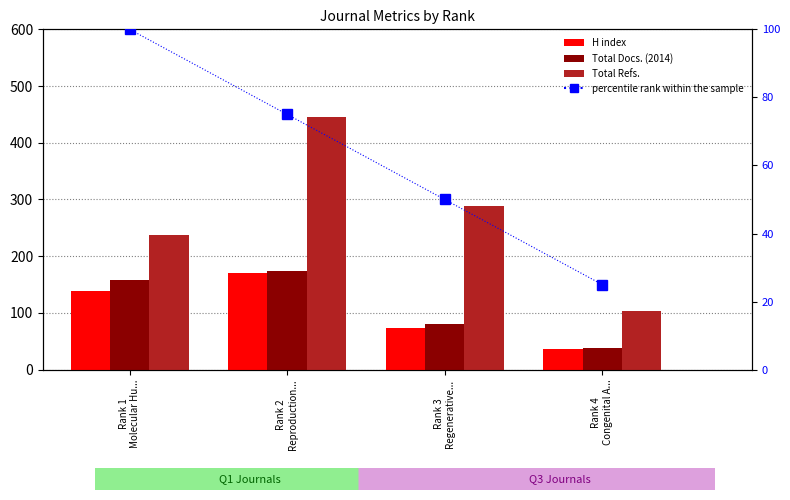

At which category is the sum across all series the highest?

Rank 2
Reproduction...